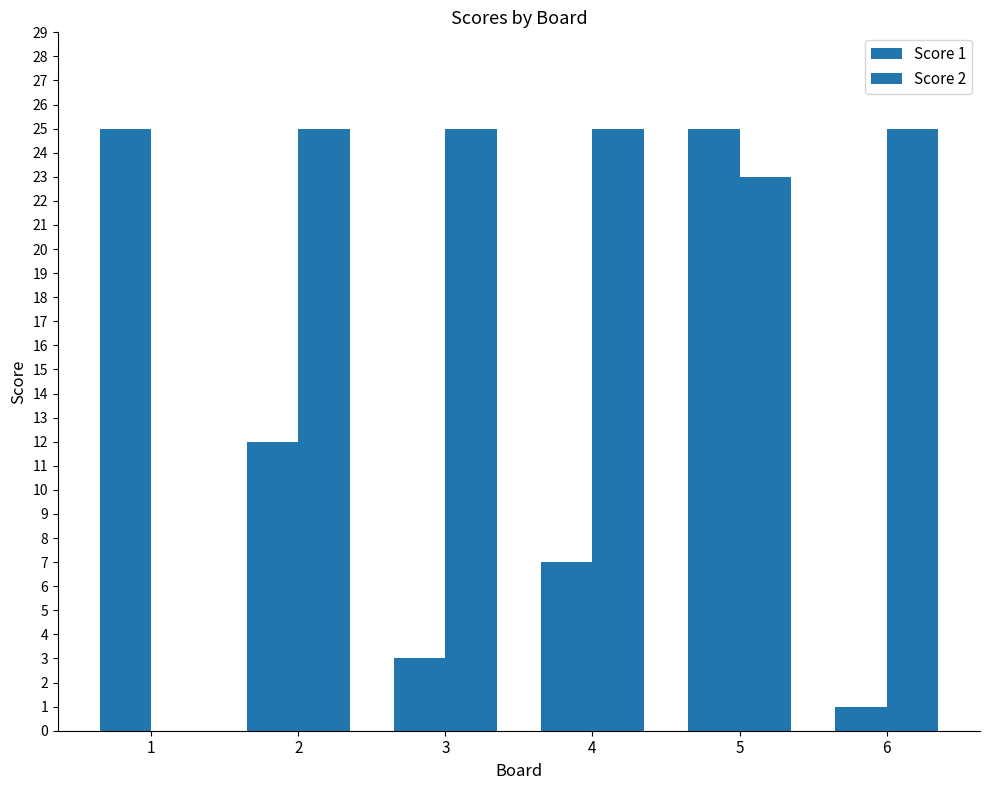

True or false: Score 2 has a value of 33 at 6.

False